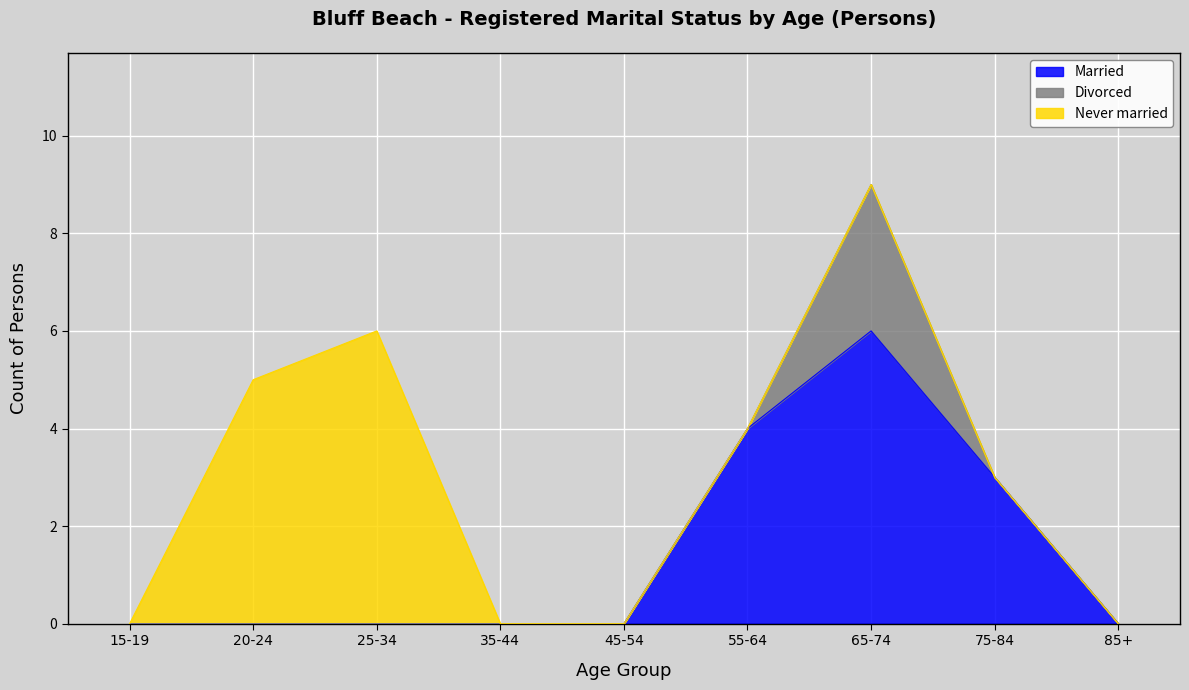

Which category has the highest value across all series?

65-74